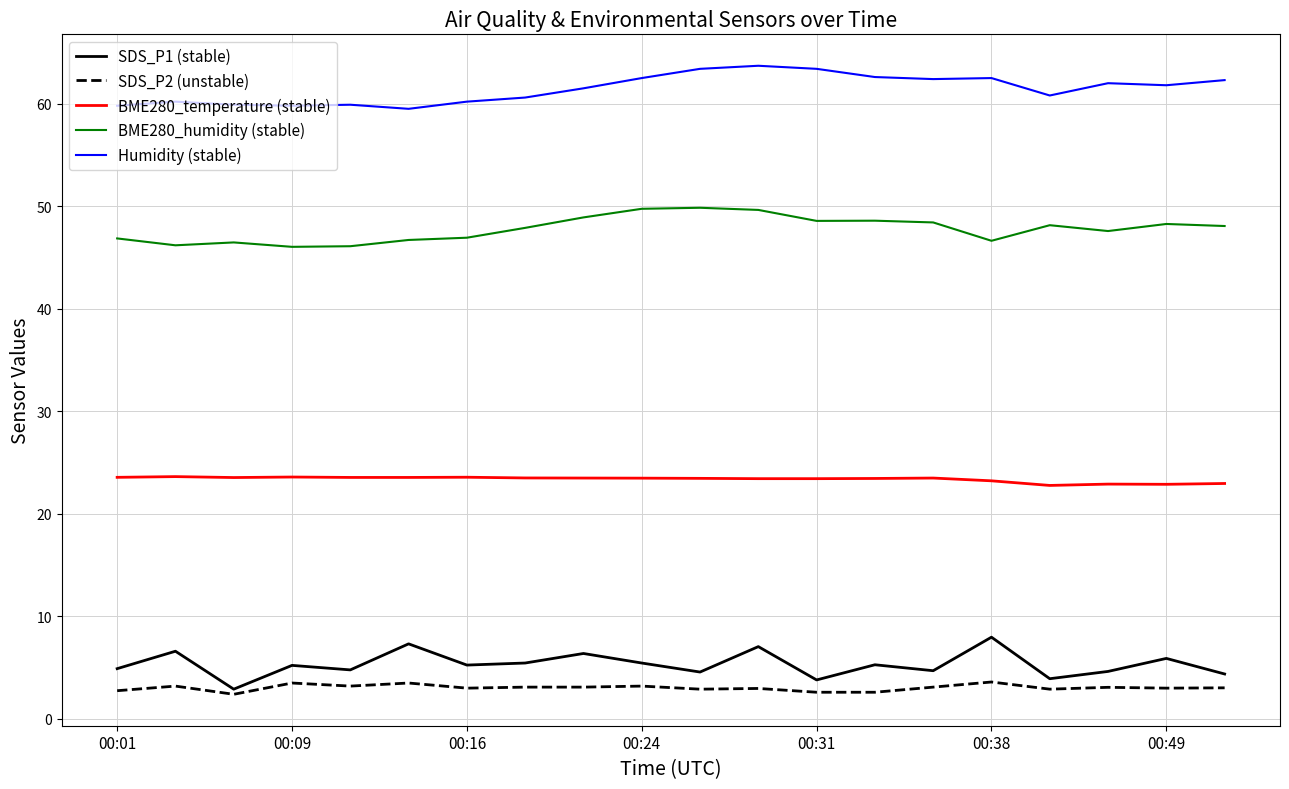

Which series has the largest total across all categories?

Humidity (stable)